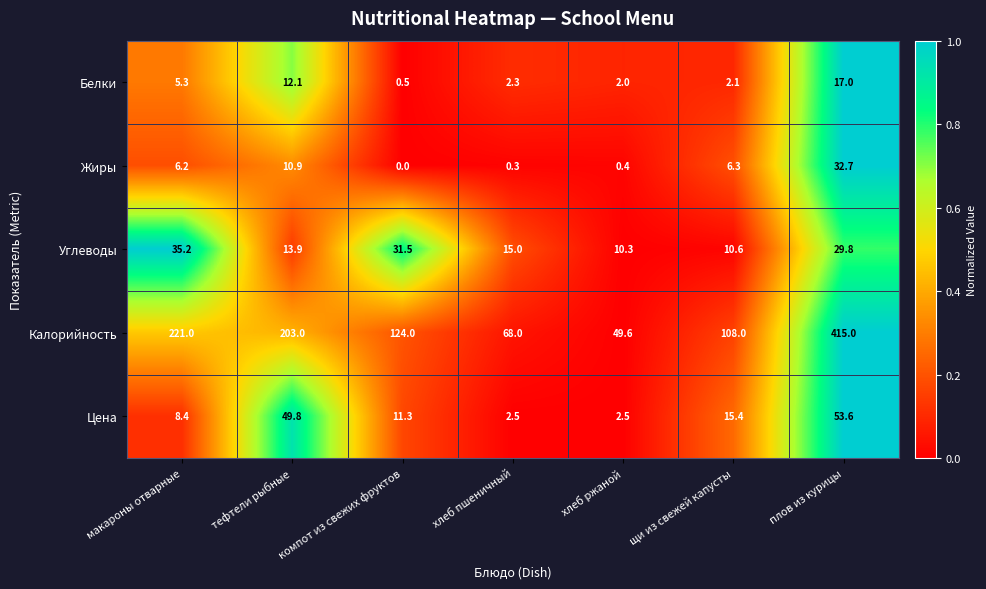

What is the difference between the second highest and second lowest values in the Белки series?

10.1